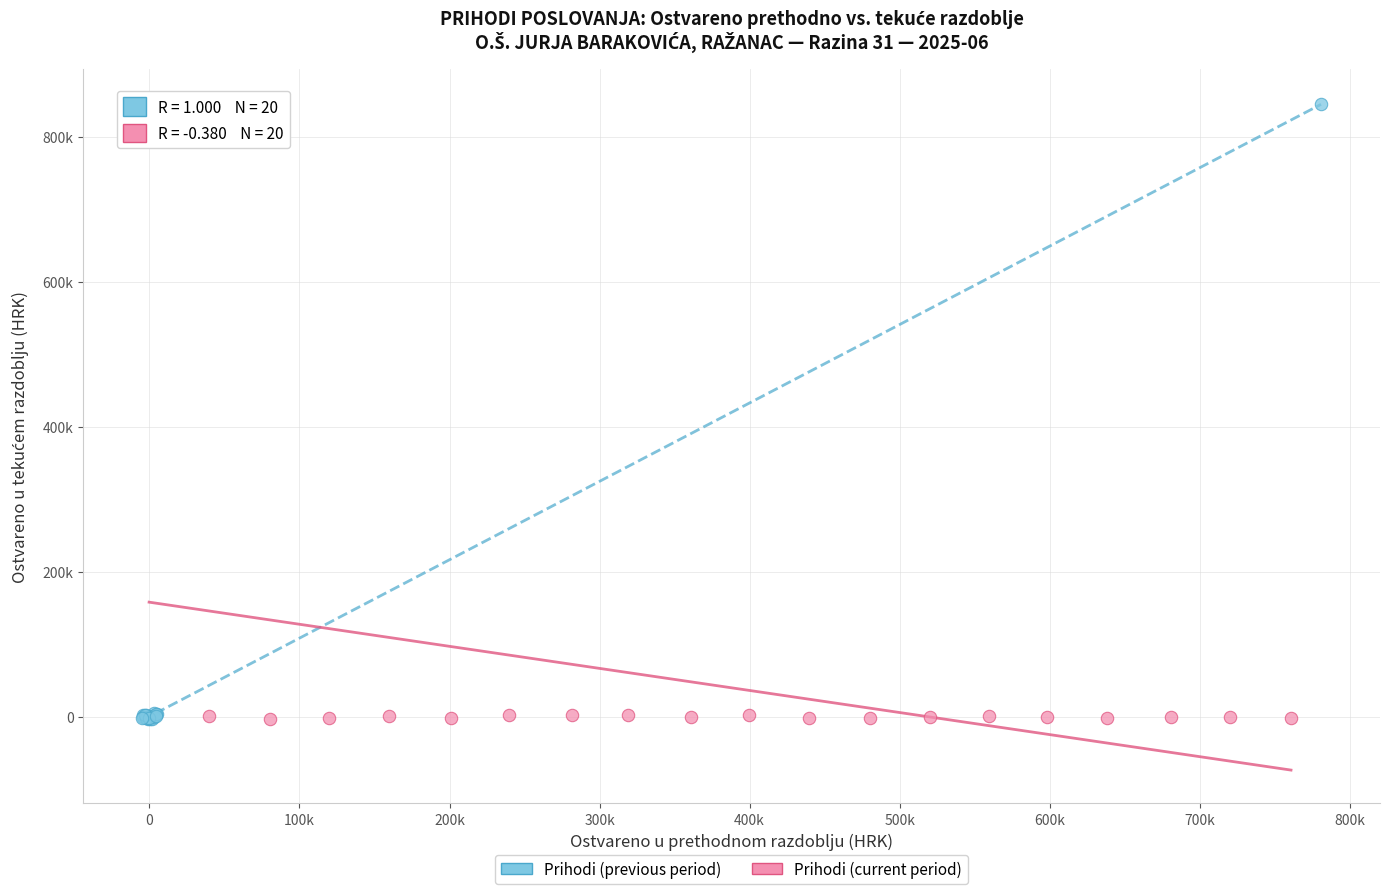

What are all the series names shown in the legend?

Prihodi (previous period), Prihodi (current period)